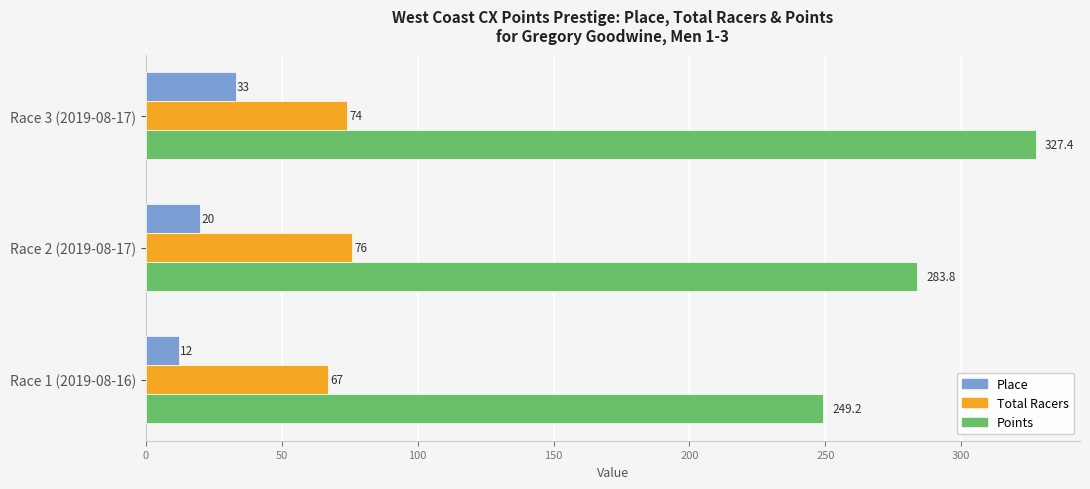

Where is Points nearest to the value 288?

Race 2 (2019-08-17)